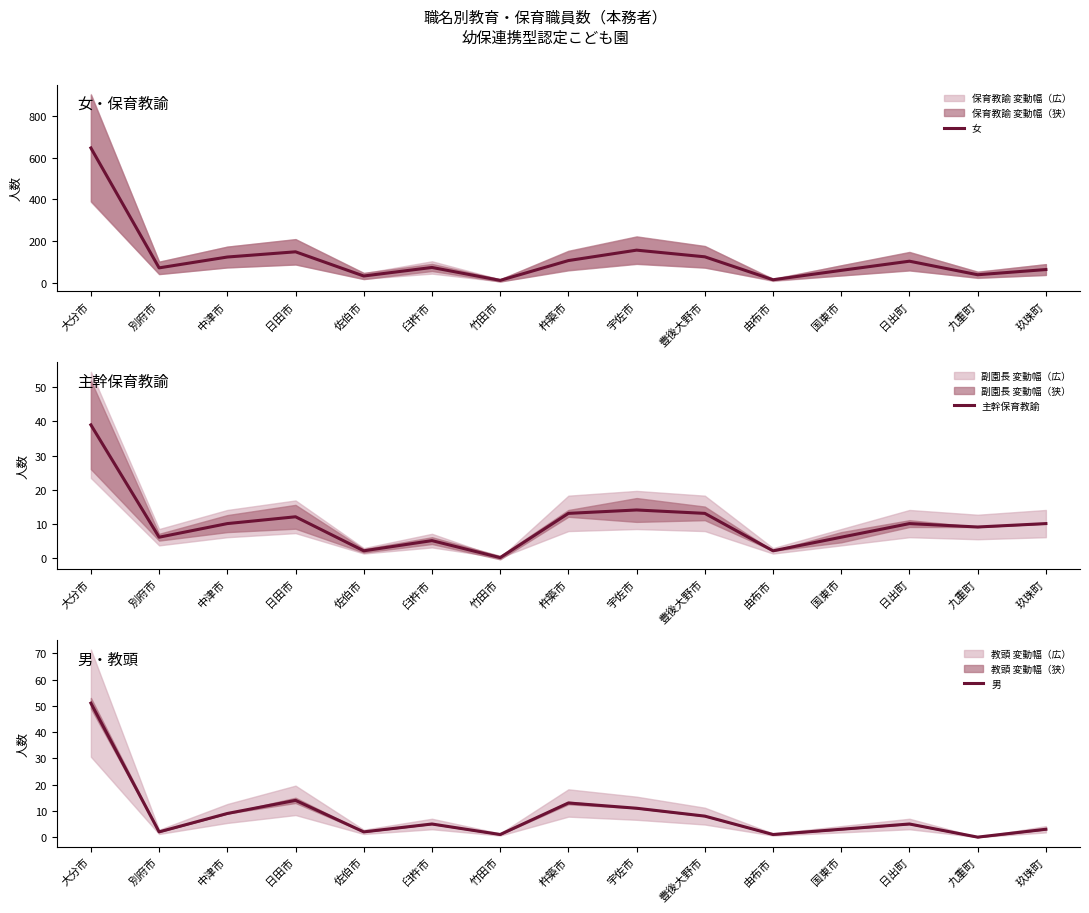

What is the spread (max minus min) of values at 杵築市?

94